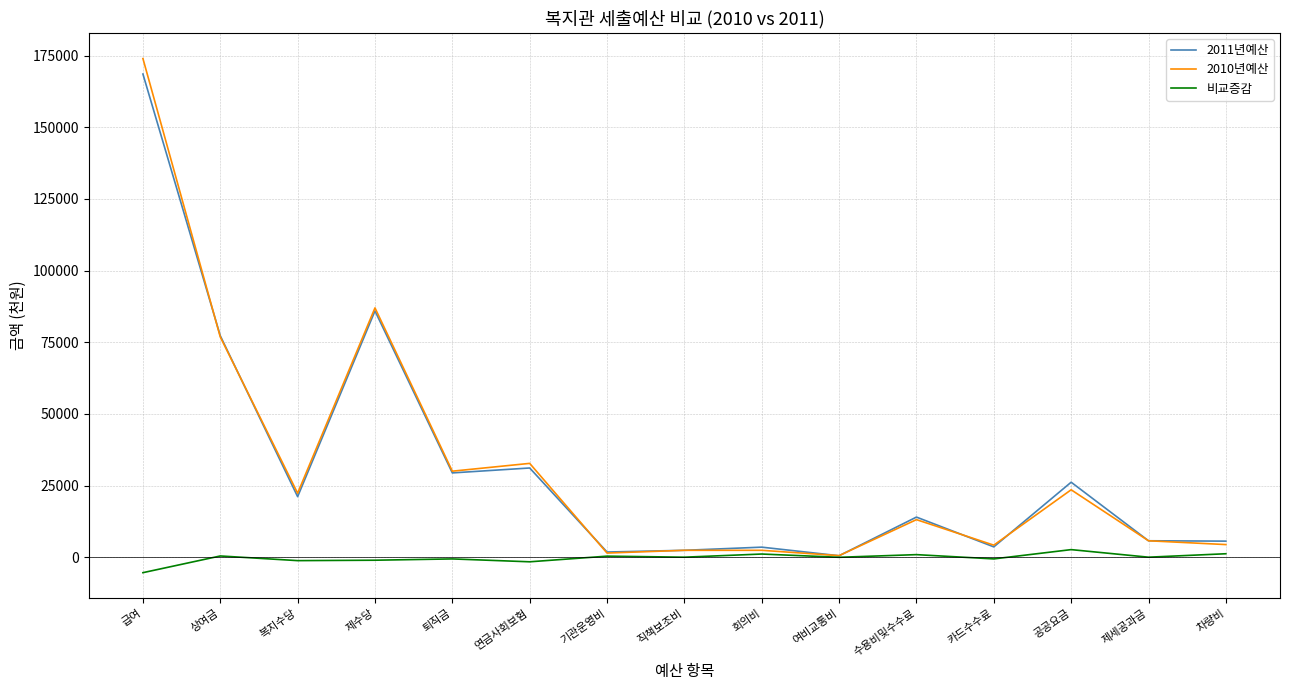

What is the difference between the maximum and minimum values in the 2011년예산 series?

168084